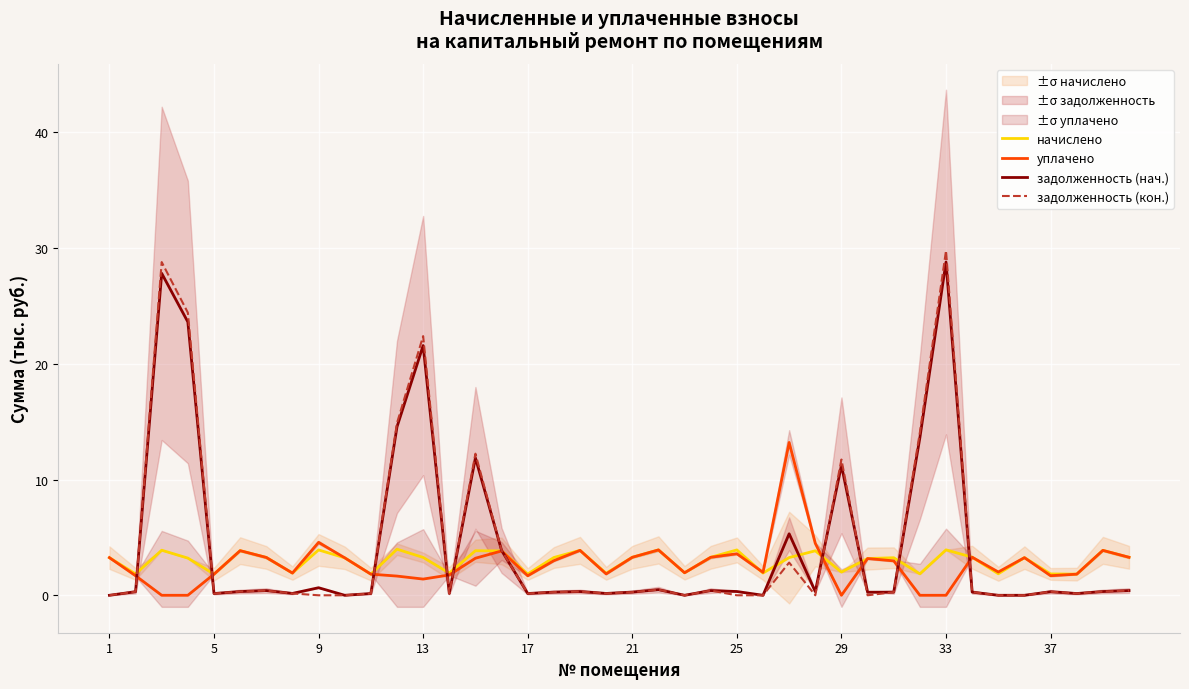

Is it true that задолженность (кон.) equals 5.0 at 13?

False